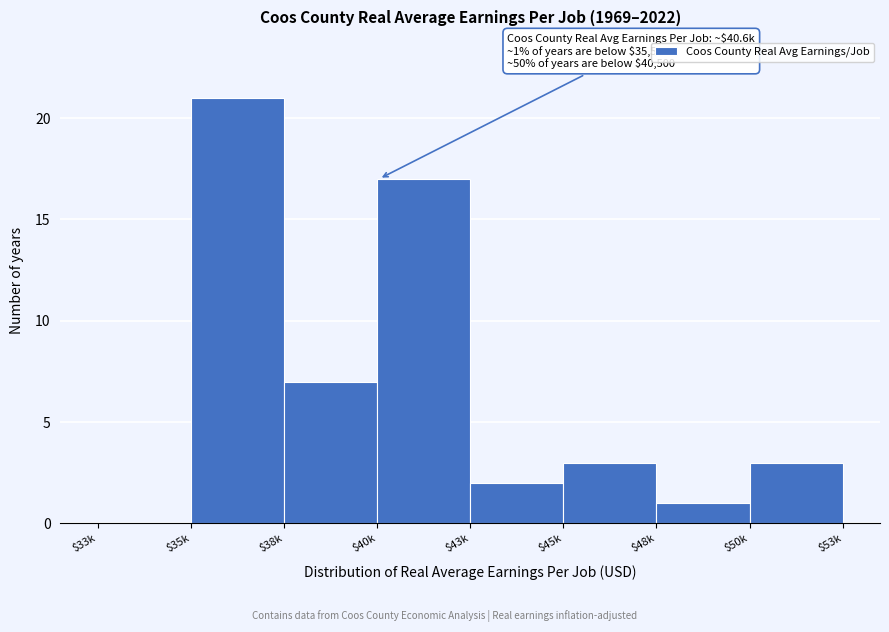

What is the sum of all values?

54